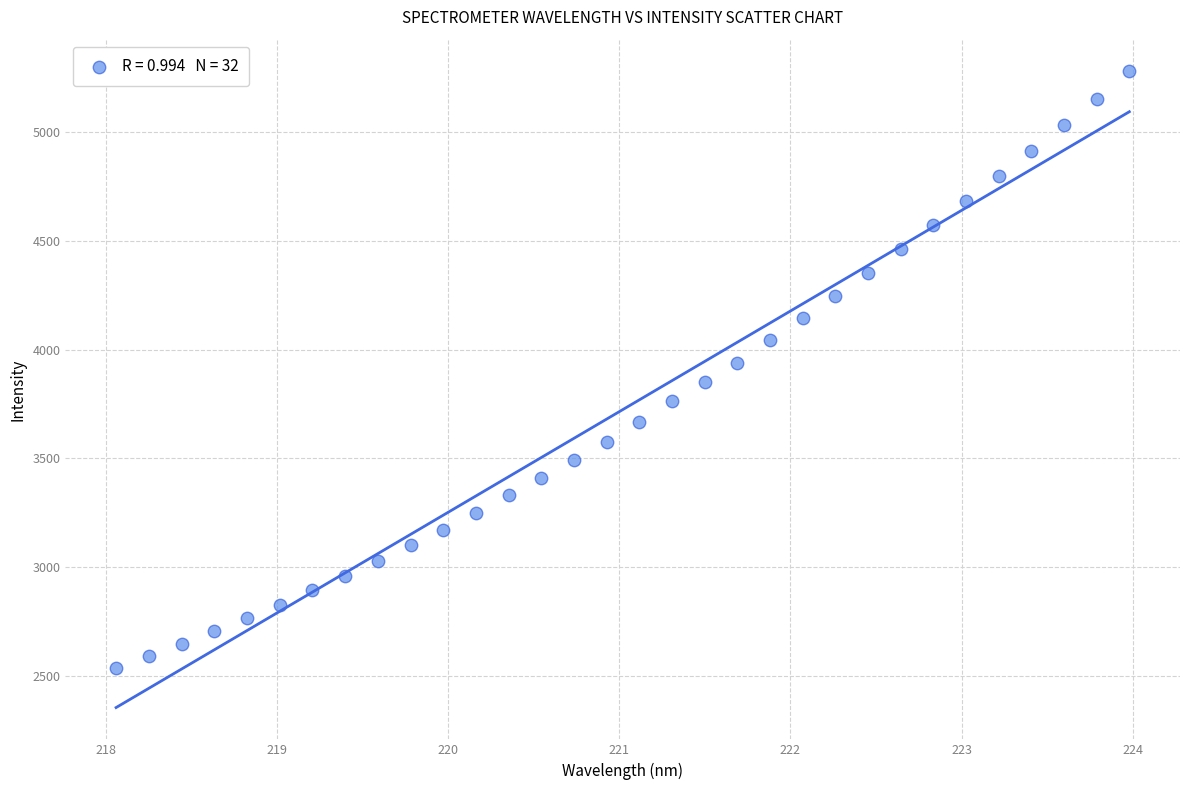

What is the range of X values (max minus min)?

5.9